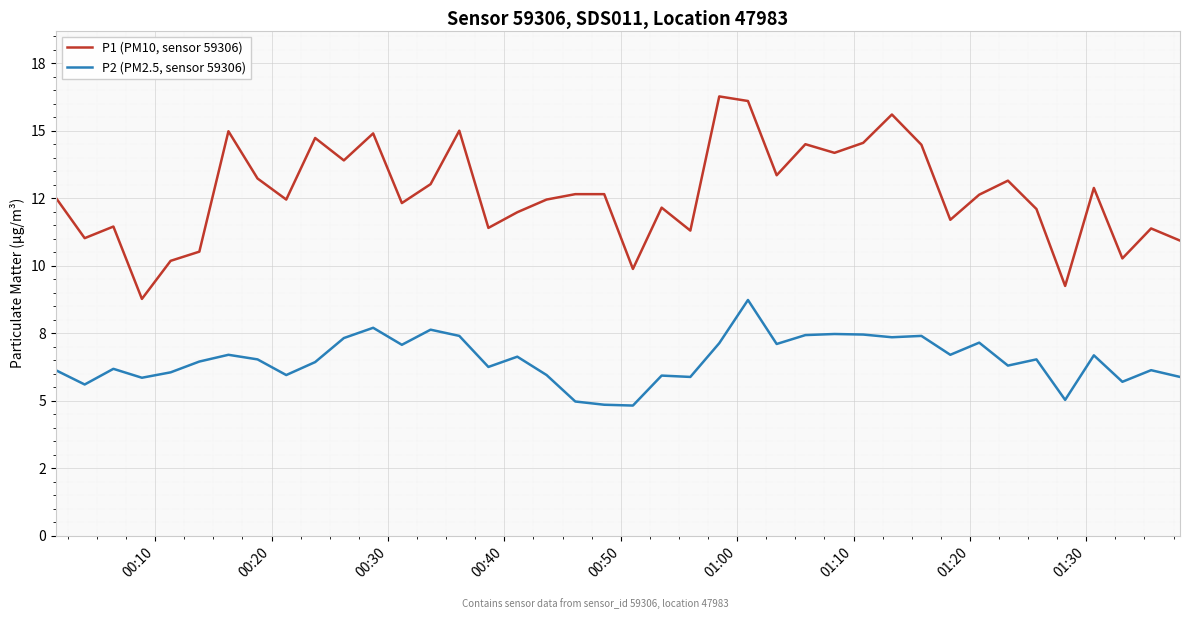

Which series has the largest total across all categories?

P1 (PM10, sensor 59306)